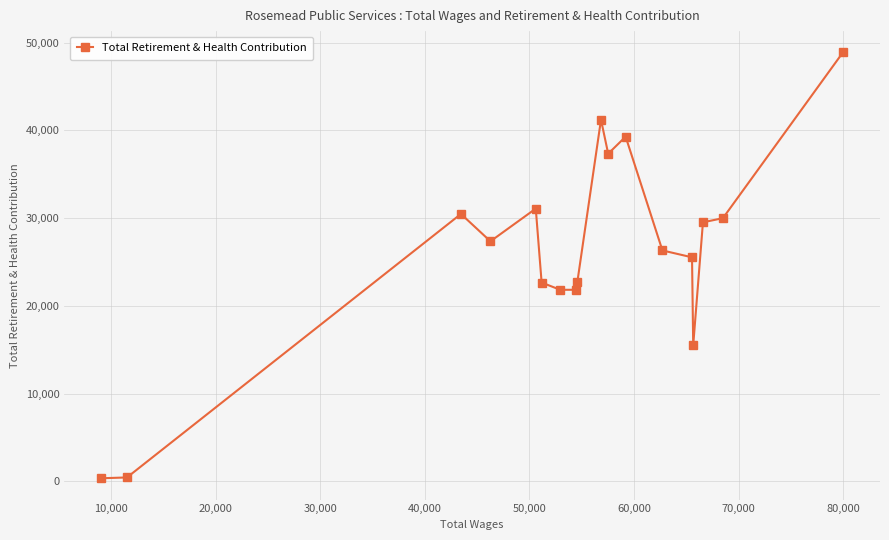

What is the sum of all values?

472312